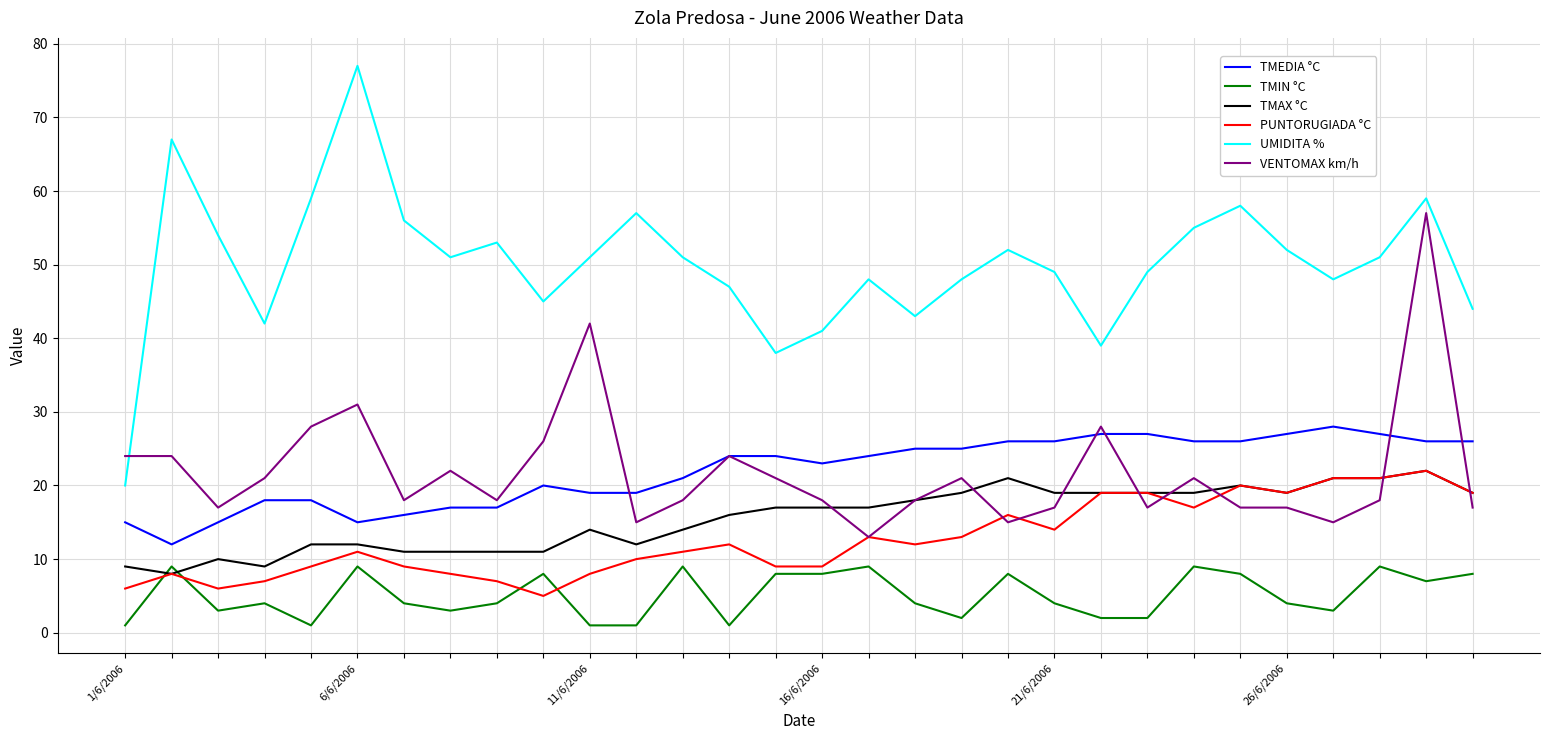

Which series has the largest total across all categories?

UMIDITA %